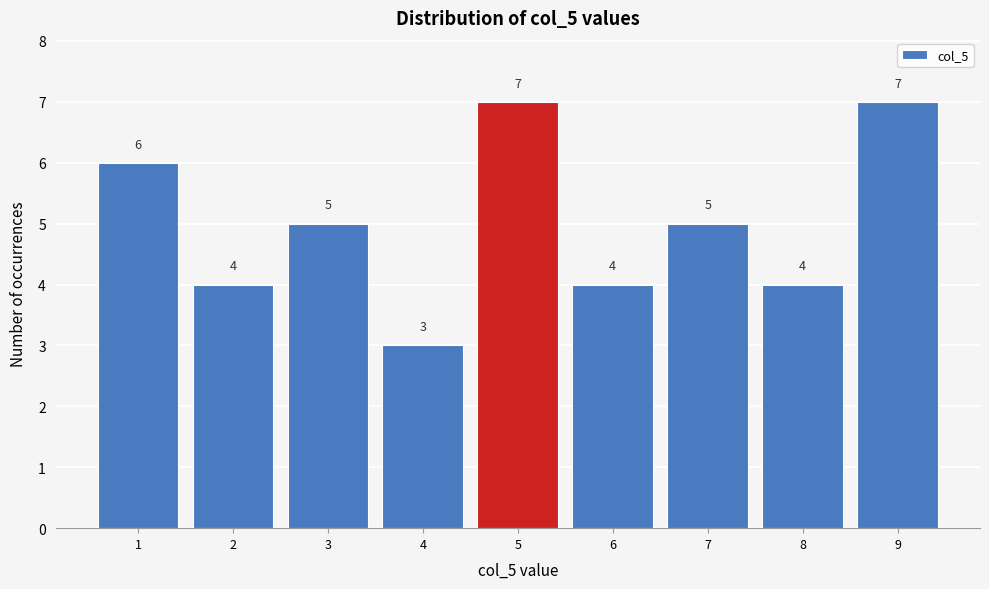

Reading left to right, transcribe this chart: for each bar, give the range it covers on the x-axis and its height.

0.5 to 1.5: 6
1.5 to 2.5: 4
2.5 to 3.5: 5
3.5 to 4.5: 3
4.5 to 5.5: 7
5.5 to 6.5: 4
6.5 to 7.5: 5
7.5 to 8.5: 4
8.5 to 9.5: 7